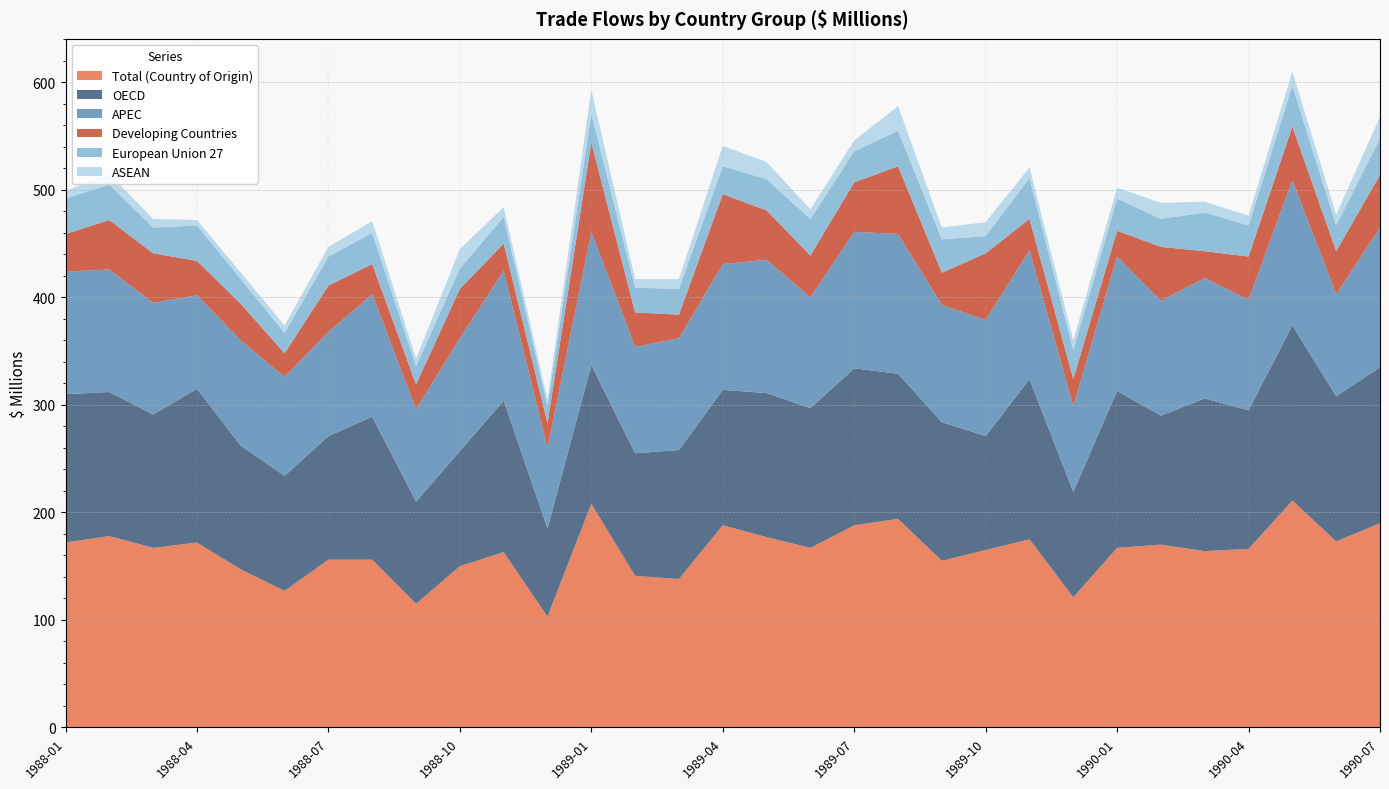

Reading left to right, what are all the values shown in this chart?

Total (Country of Origin): 172	178	167	172	147	127	156	156	115	150	163	103	208	141	138	188	177	167	188	194	155	165	175	121	167	170	164	166	211	173	190
OECD: 138	134	124	143	115	107	115	133	95	107	141	82	129	114	120	126	134	130	146	135	129	106	149	98	146	120	142	129	163	135	145
APEC: 114	114	104	87	98	92	97	114	86	105	121	75	124	99	104	117	124	103	127	130	109	108	120	80	125	107	112	103	135	95	130
Developing Countries: 35	46	46	32	34	22	43	28	23	46	25	23	83	32	22	65	46	39	46	63	30	62	29	25	24	50	25	40	50	40	49
European Union 27: 33	33	24	33	23	19	27	29	17	19	25	16	27	23	24	26	29	34	29	33	31	16	38	27	30	26	36	29	38	24	34
ASEAN: 7	10	8	5	6	7	9	11	7	18	9	6	22	8	9	19	16	9	10	23	11	13	10	9	10	15	10	9	13	10	20